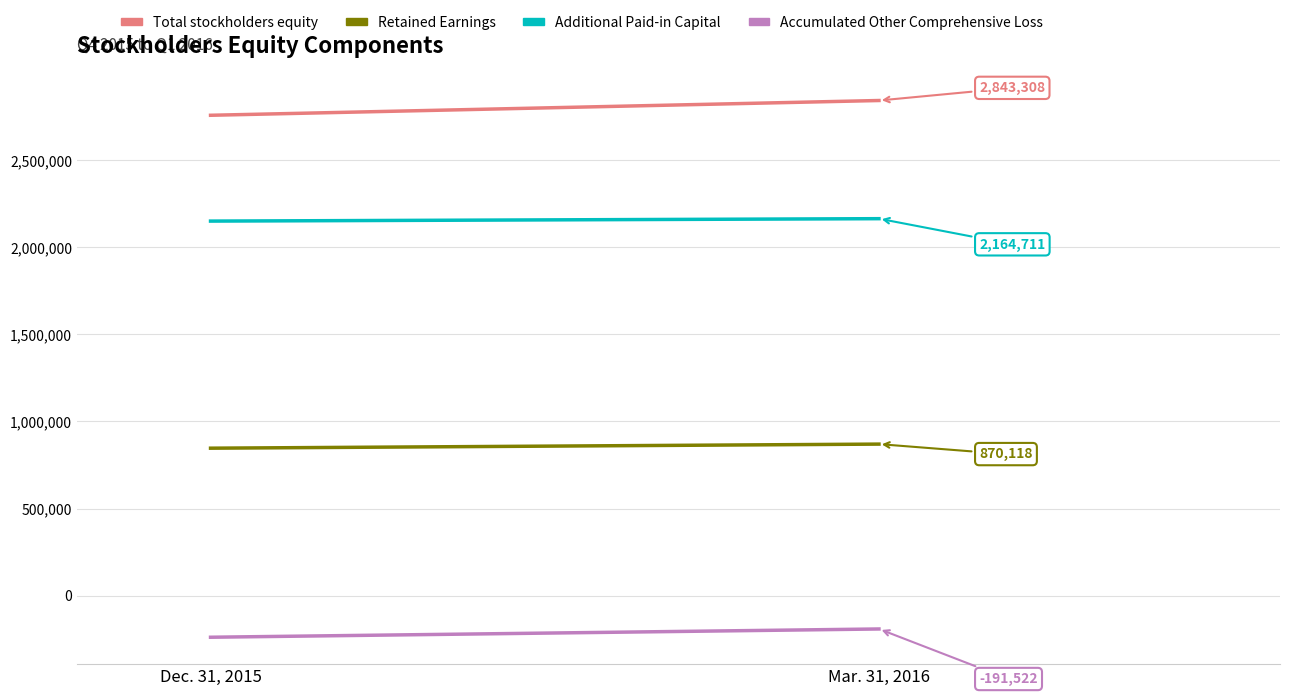

Is this an area chart (filled region under the line)?

No